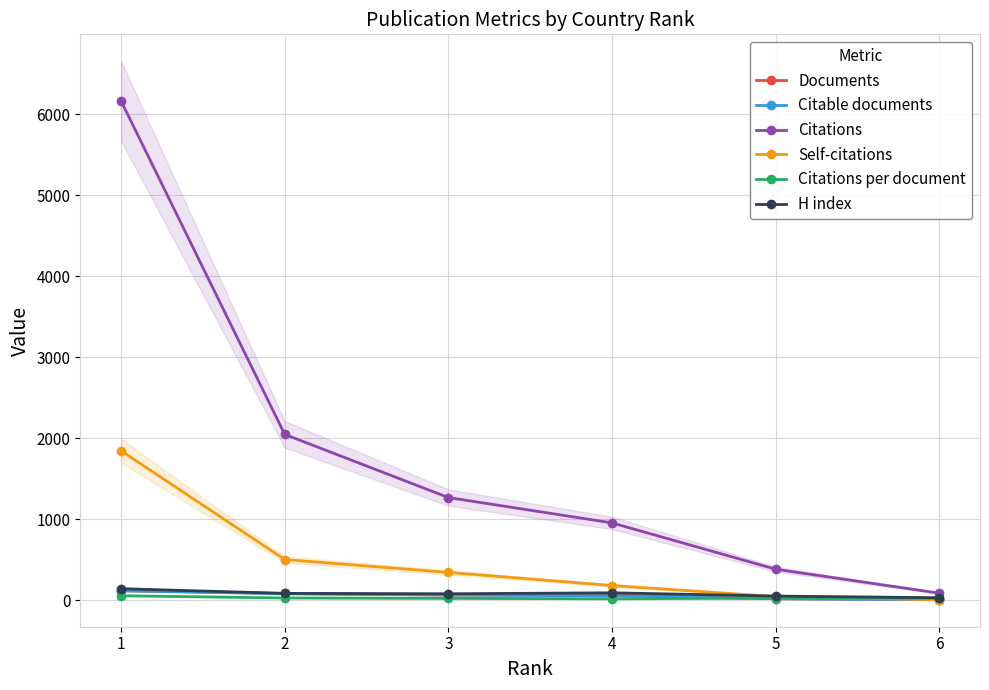

What are all the series names shown in the legend?

Documents, Citable documents, Citations, Self-citations, Citations per document, H index